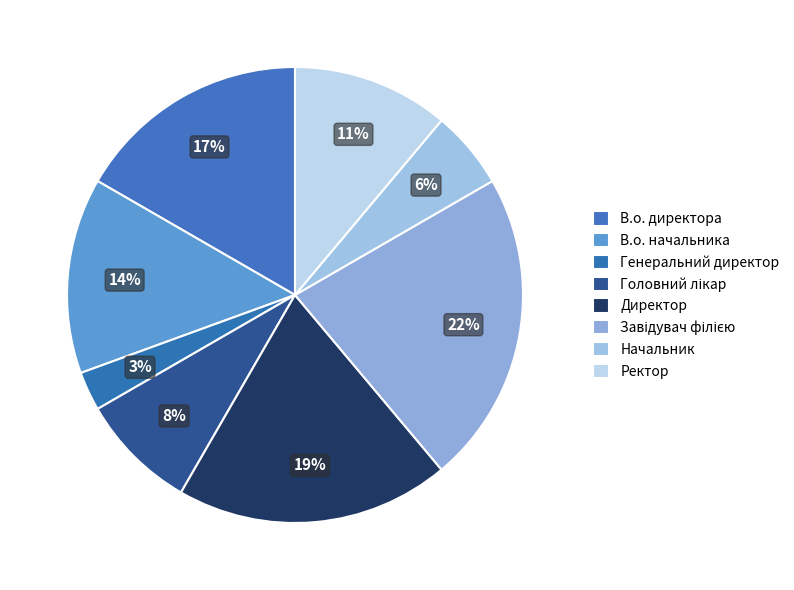

To the nearest percent, what is the difference between the Директор and Завідувач філією slice percentages?

3%